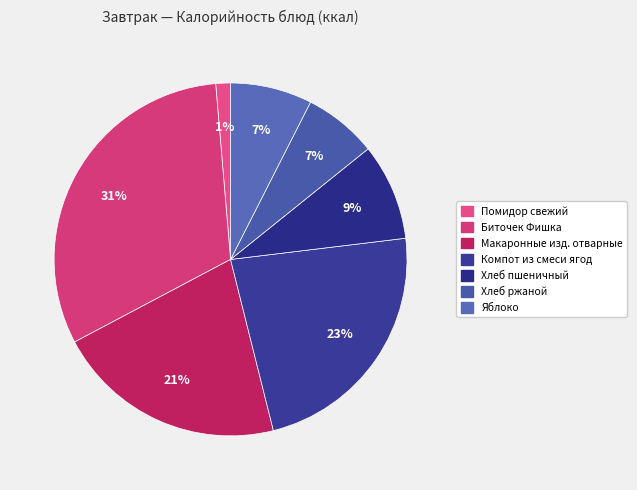

Approximately how many times larger is the value at Хлеб ржаной compared to Компот из смеси ягод?

0.3